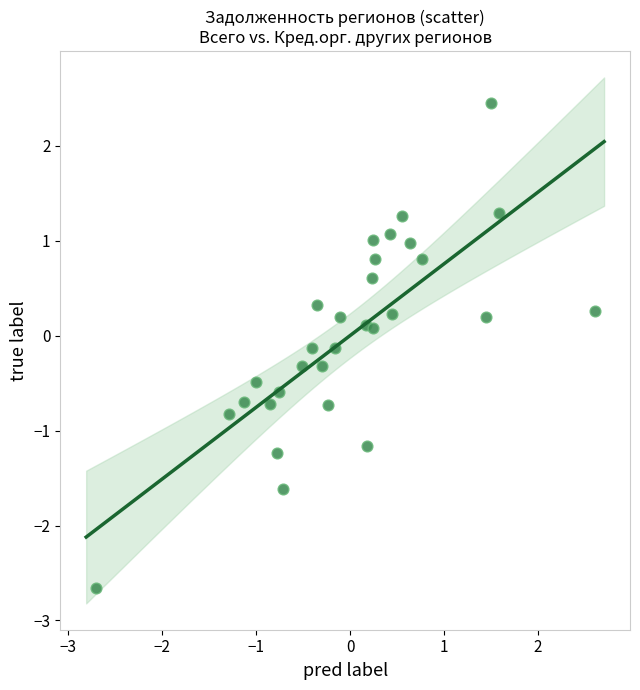

What is the range of Y values (max minus min)?

5.1